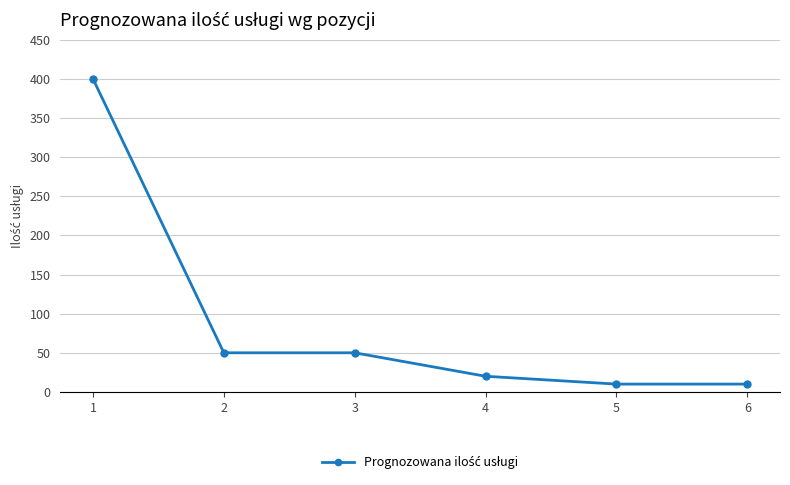

What is the maximum value shown in the chart?

400